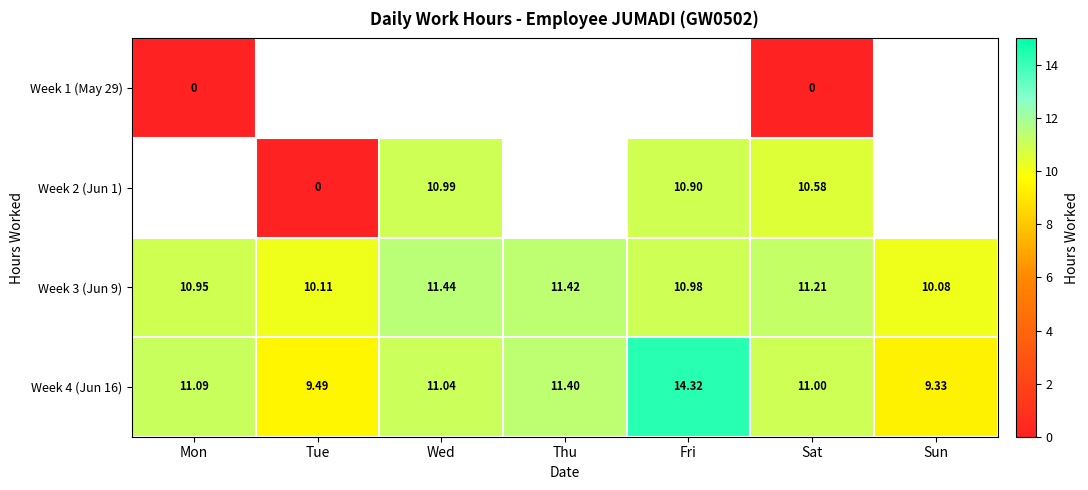

At how many categories does at least one series exceed 8?

7